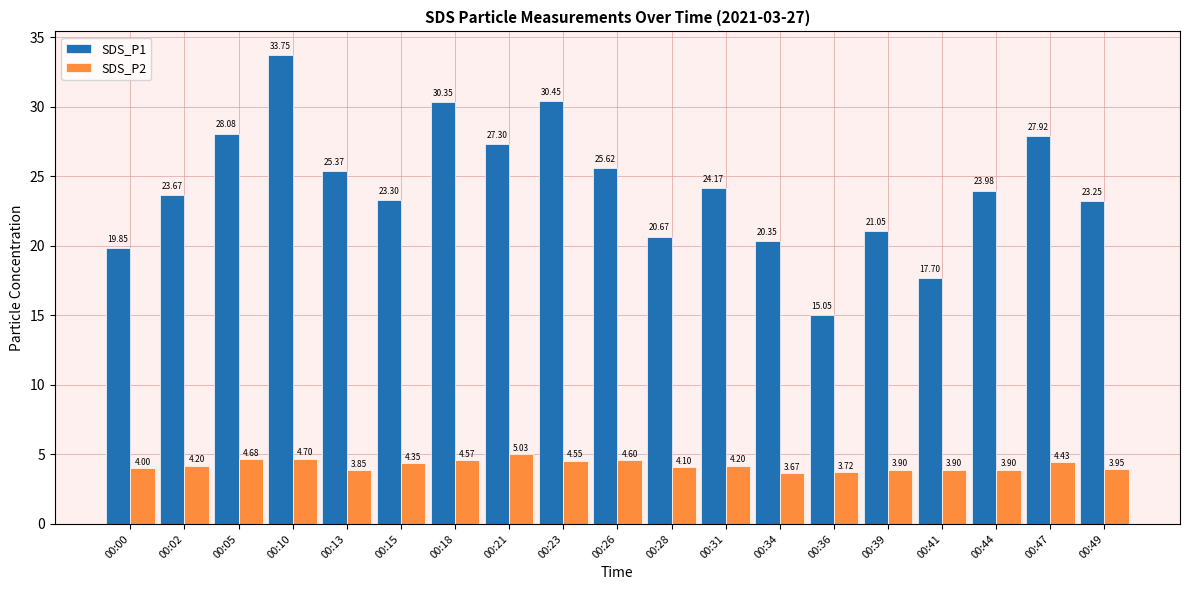

Rank the series at 00:49 from highest to lowest value.

SDS_P1, SDS_P2